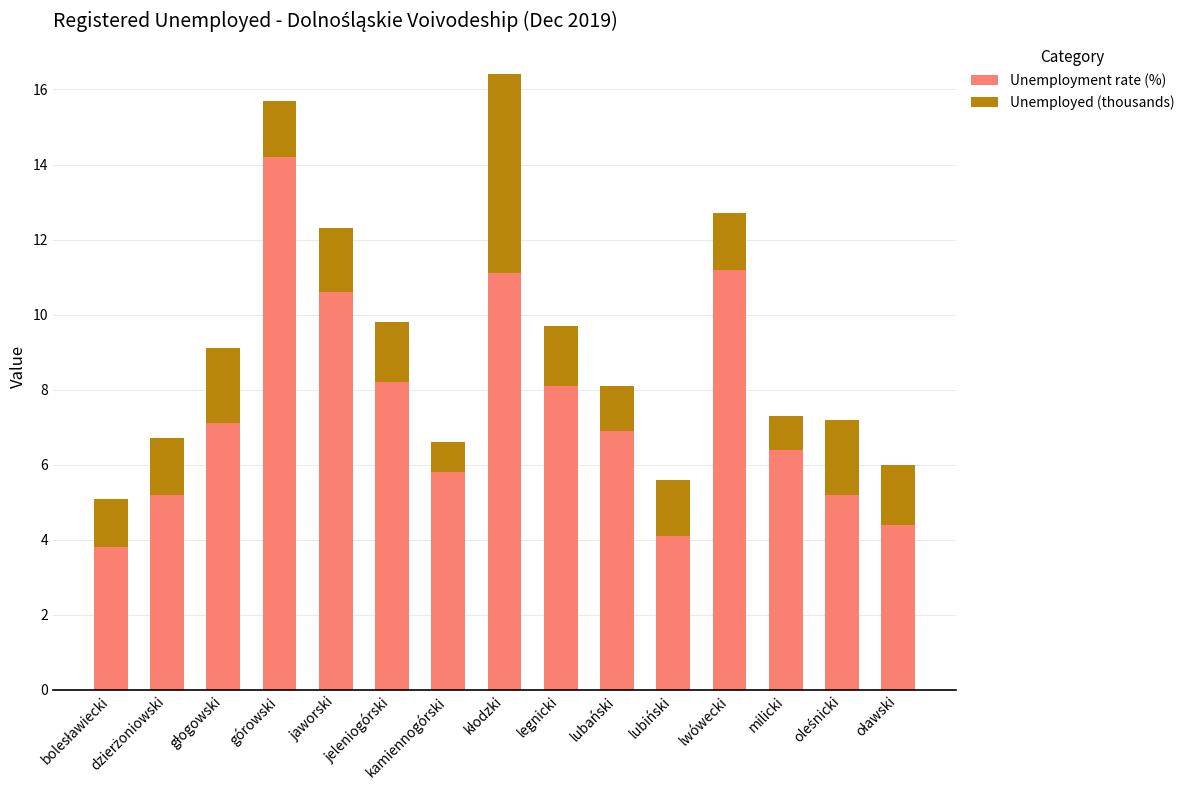

Does the chart contain stacked bars?

Yes